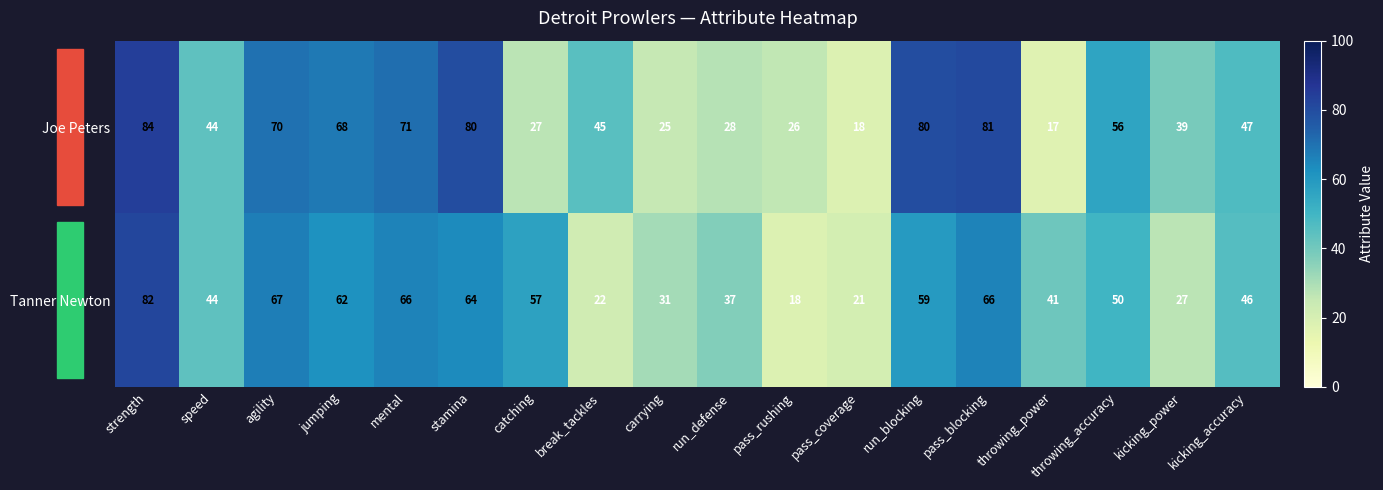

Where is Joe Peters nearest to the value 50?

kicking_accuracy